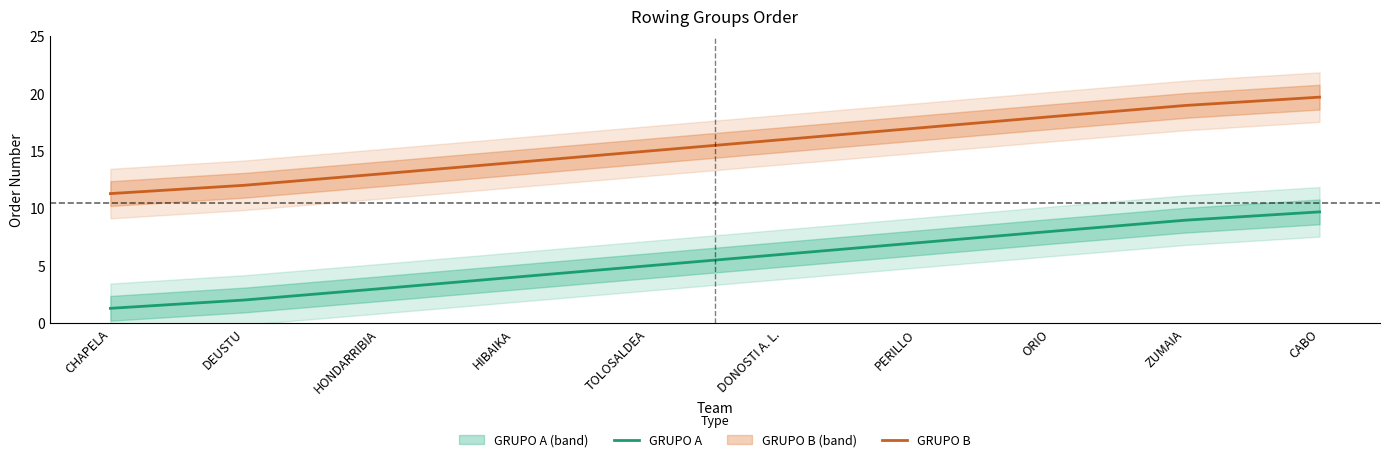

At which category is the sum across all series the highest?

CABO